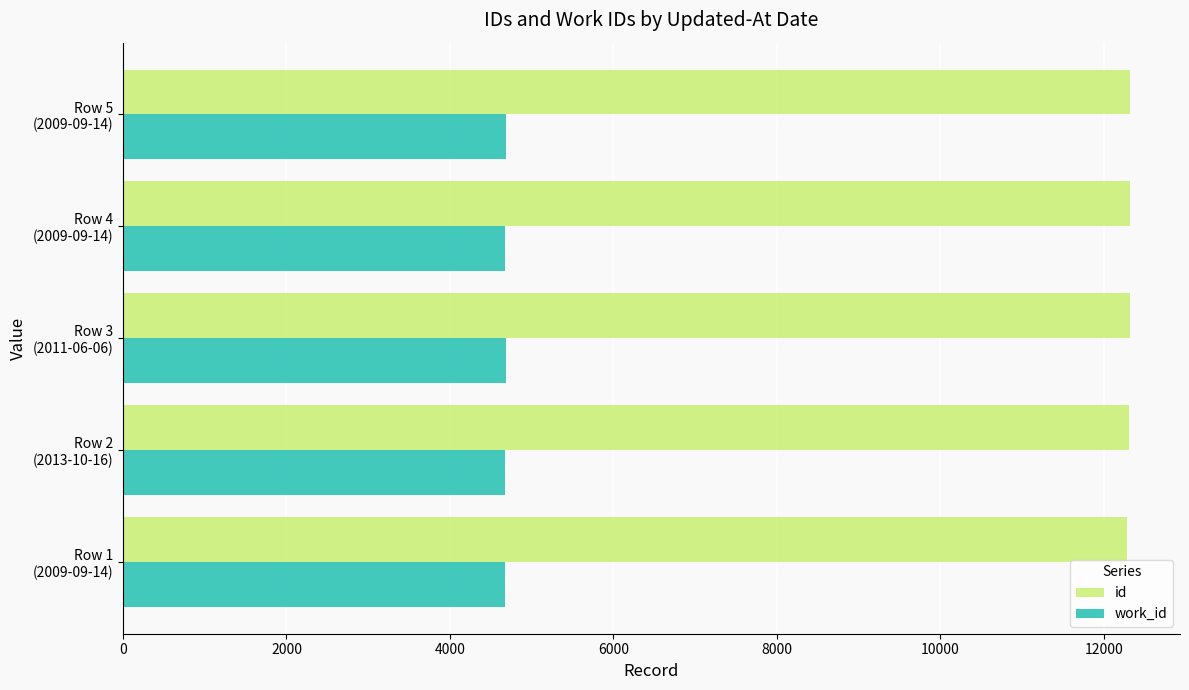

List the series in order of their overall mean, highest first.

id, work_id